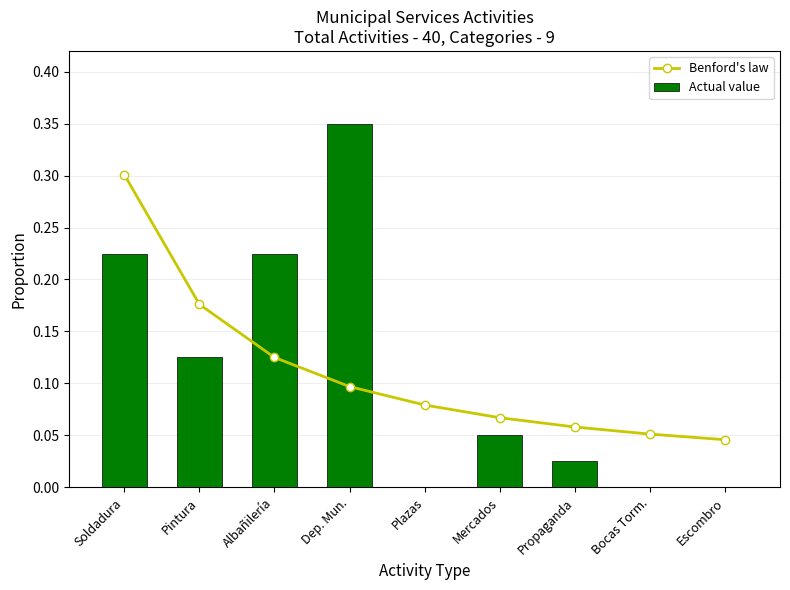

Rank the series at Bocas Torm. from lowest to highest value.

Actual value, Benford's law